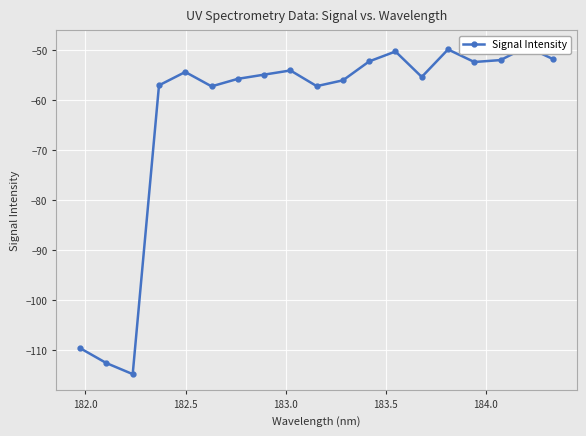

How many values are below -54?

12